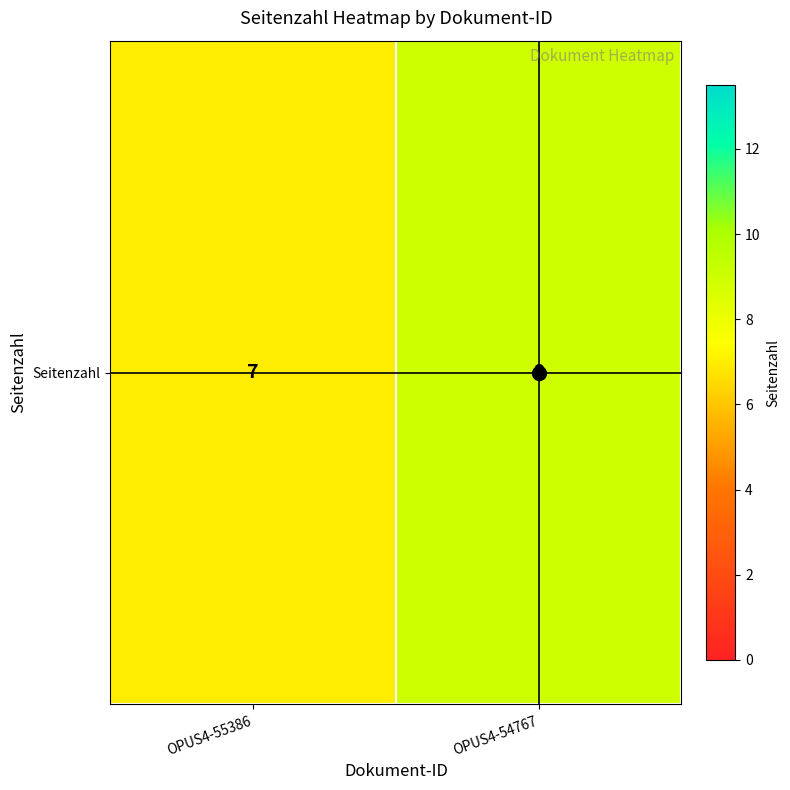

True or false: the data shows 7 at OPUS4-55386.

True